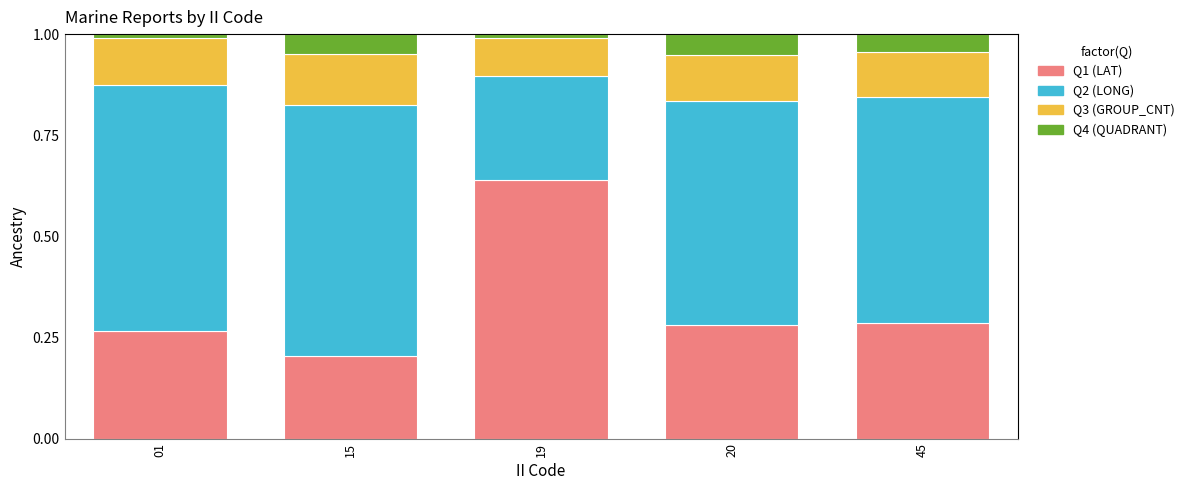

What is the total value across all series at 20?

1.0